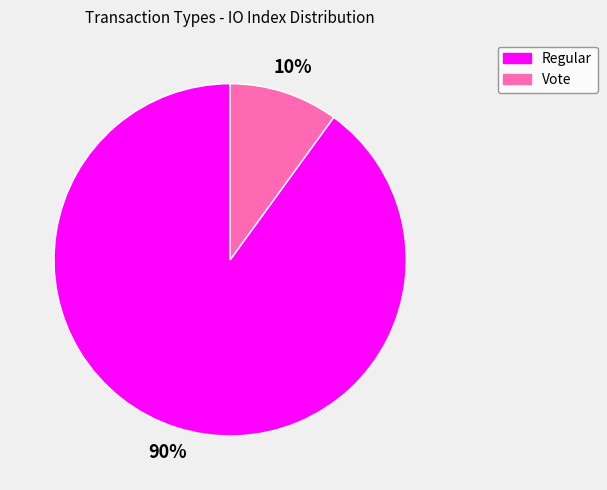

Rank the categories by value from lowest to highest.

Vote, Regular